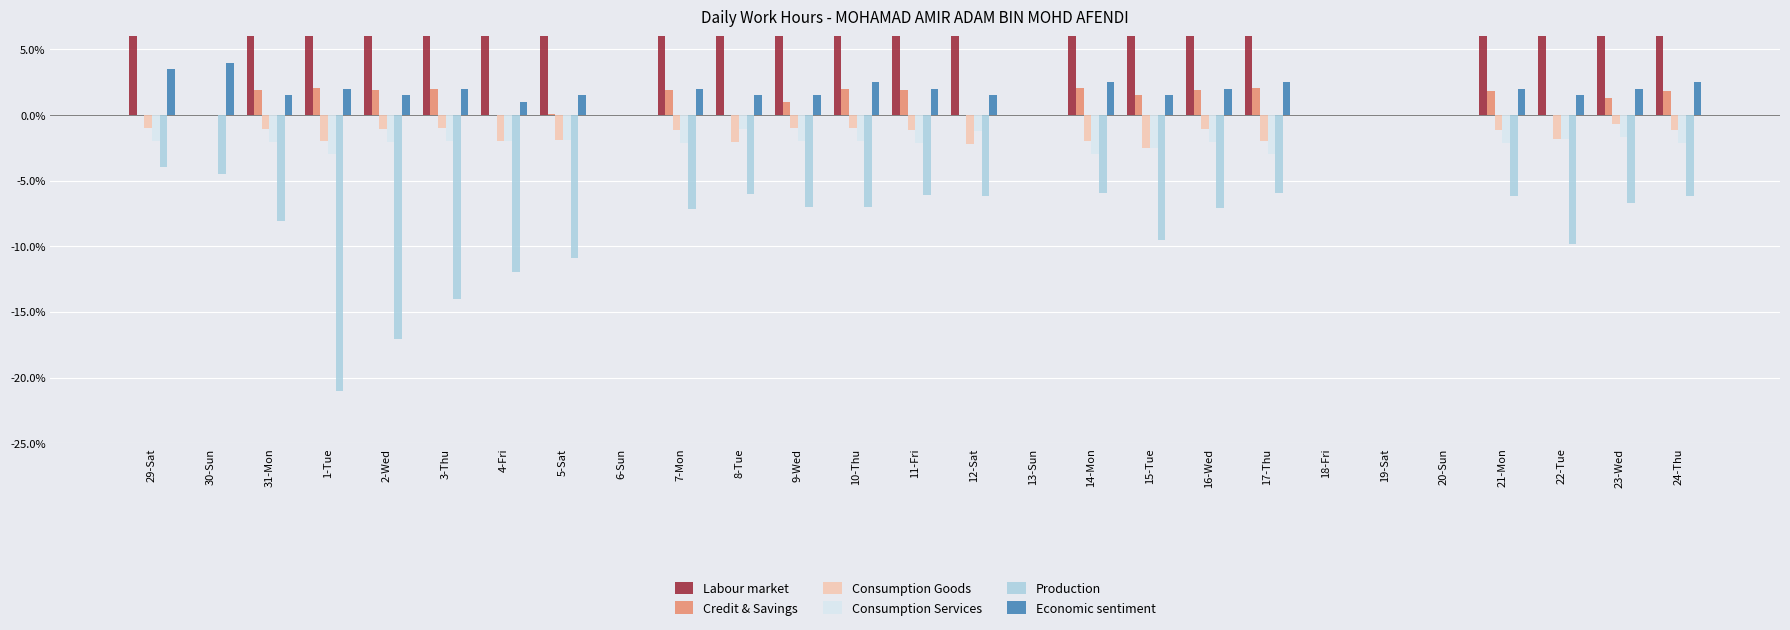

The value of Consumption Services at 30-Sun is -1.0. True or false?

False